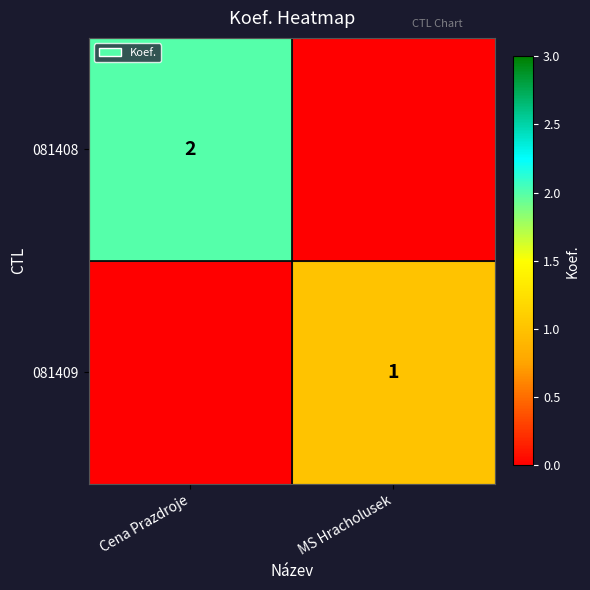

Is the value of 081408 at Cena Prazdroje greater than the value of 081409 at MS Hracholusek?

Yes